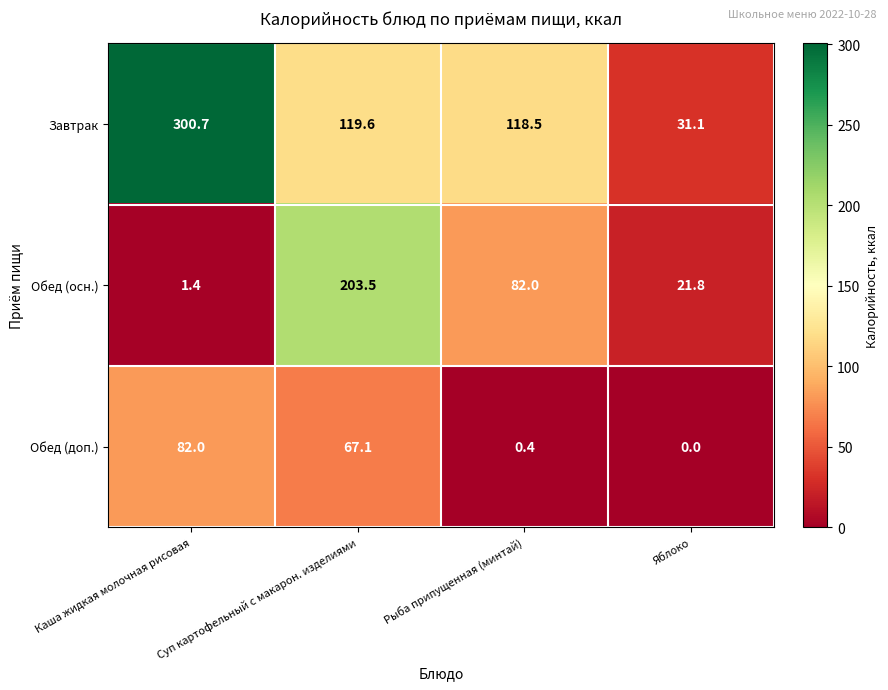

What is the difference between the highest and lowest values at Яблоко?

31.1